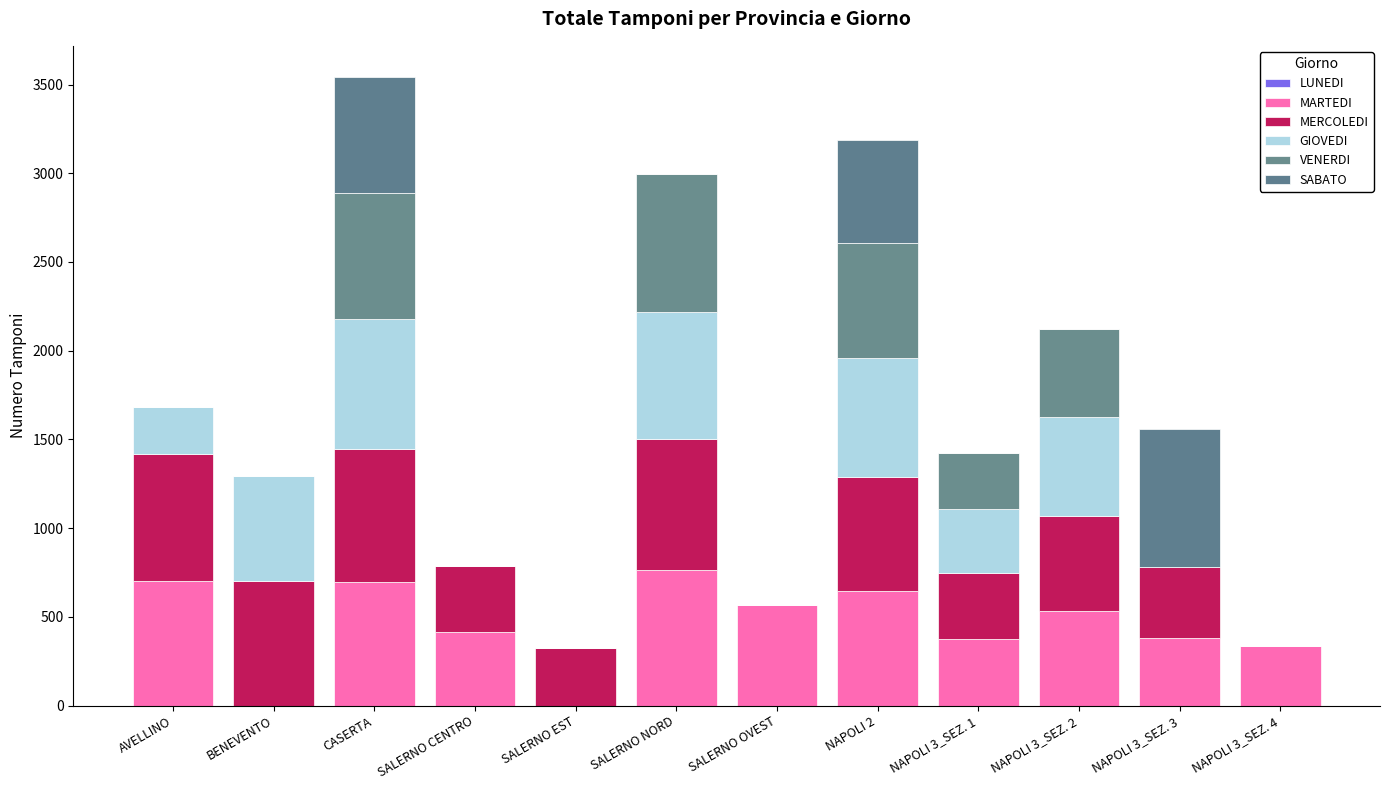

What is the label of the 5th bar from the left?

SALERNO EST